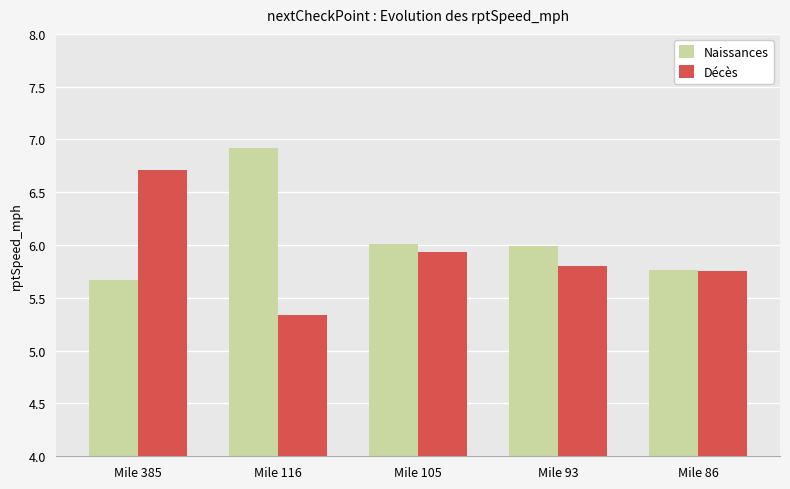

List the labels in order of Décès value, smallest first.

Mile 116, Mile 86, Mile 93, Mile 105, Mile 385